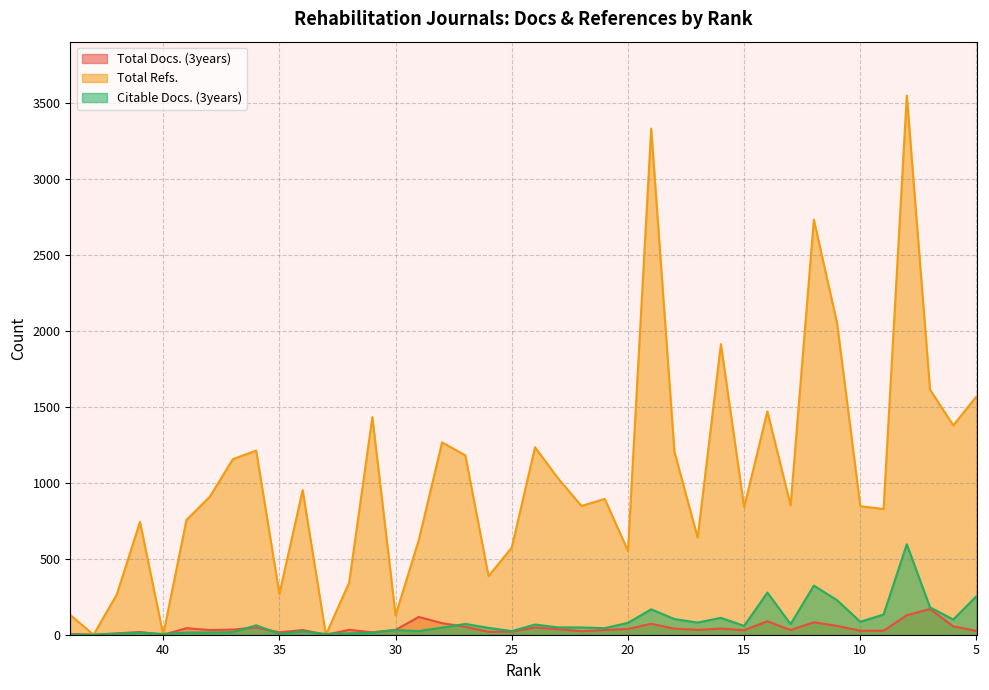

Is it true that Citable Docs. (3years) equals 14 at 39?

True